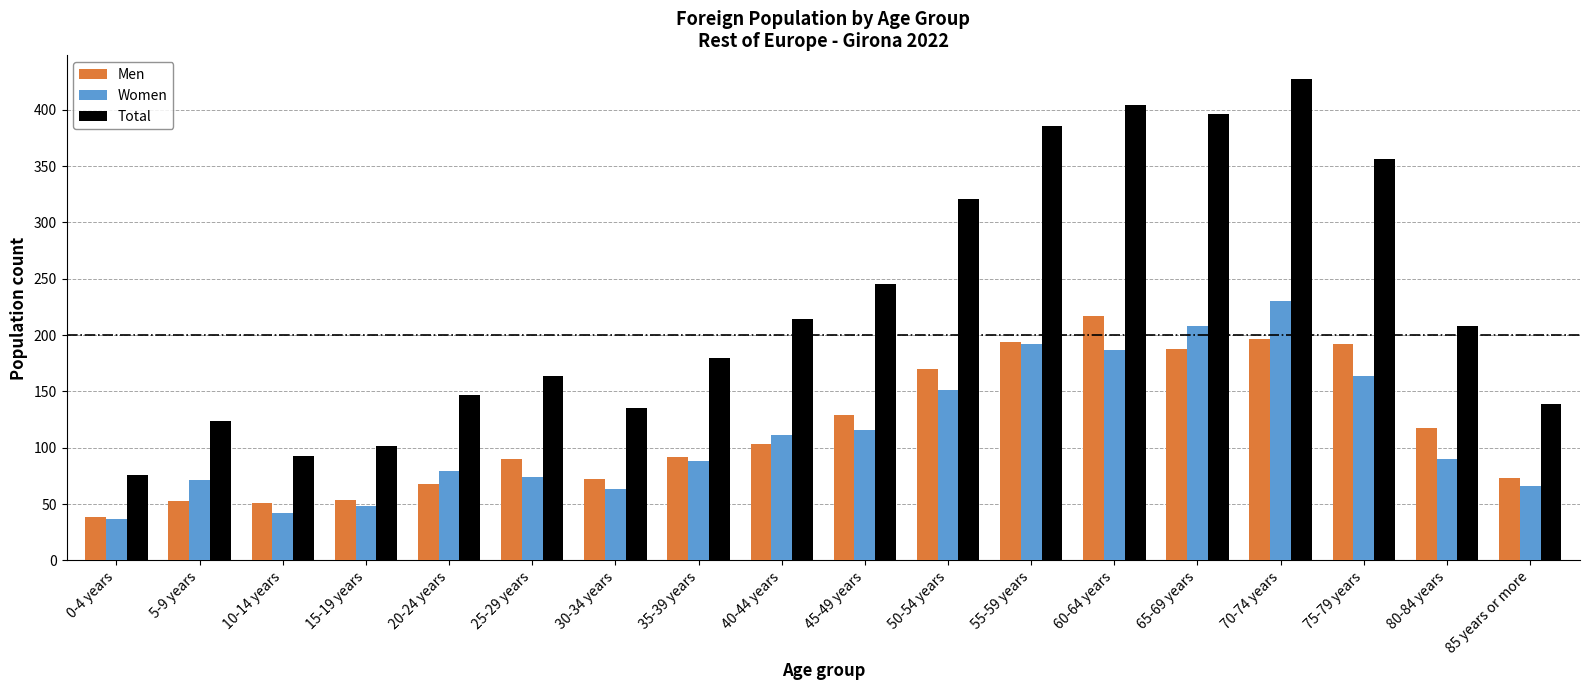

What position from the left is 10-14 years?

3